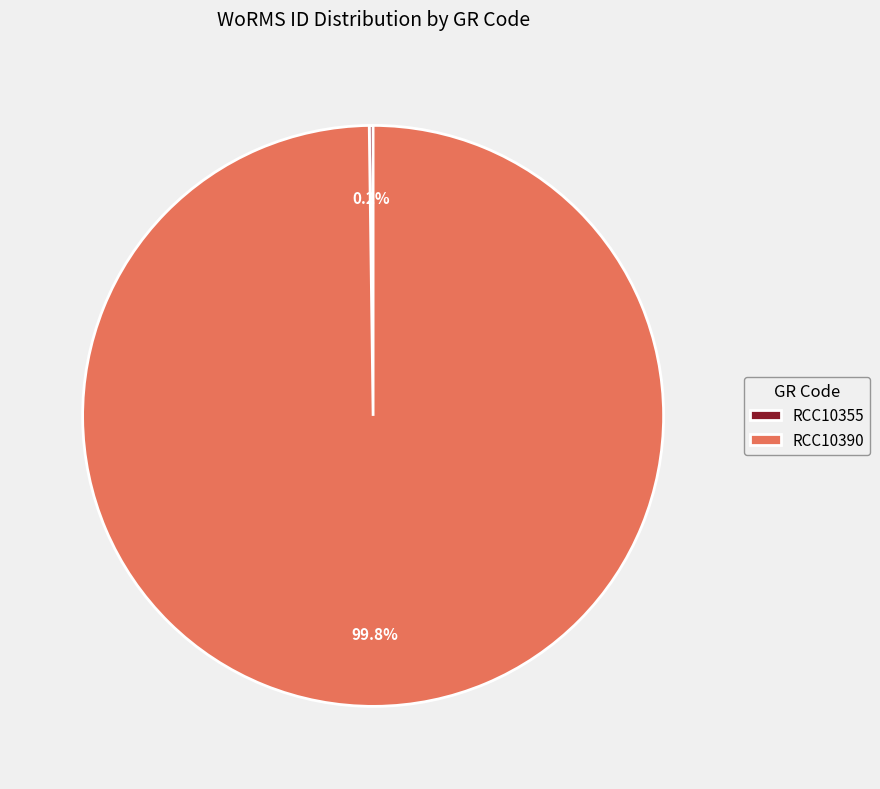

True or false: RCC10390 accounts for 100% of the total.

True